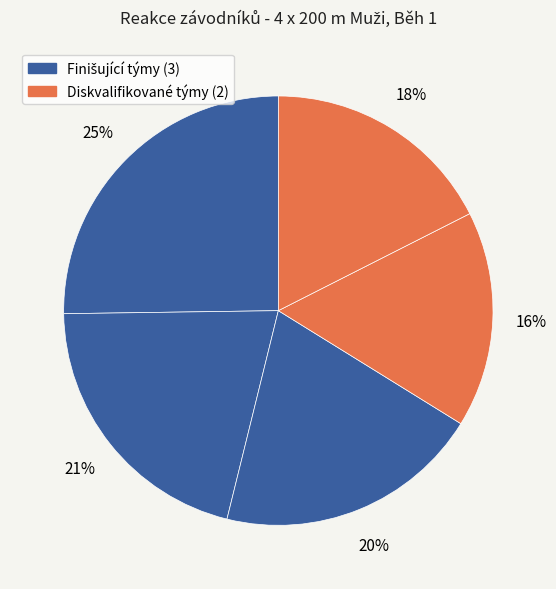

How many slices are in this pie chart?

5